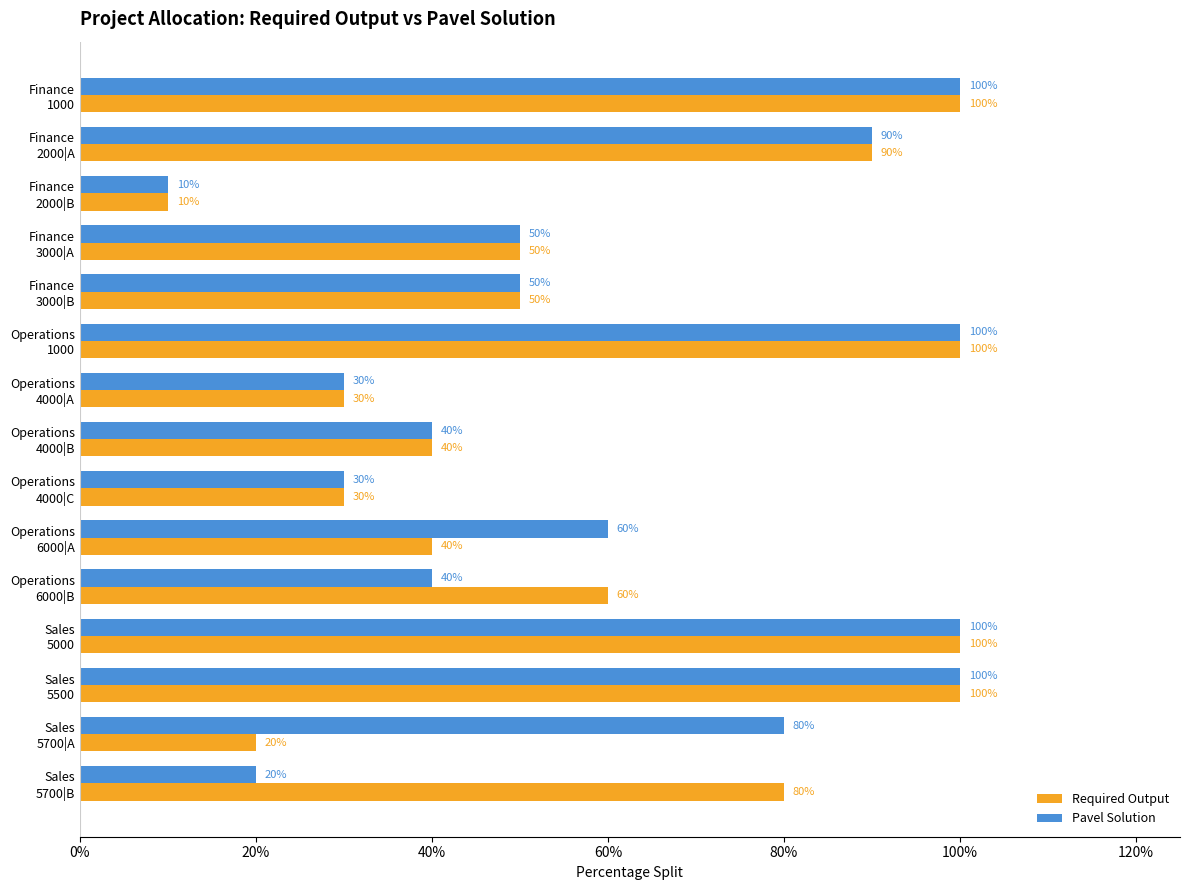

What are all the series names shown in the legend?

Required Output, Pavel Solution